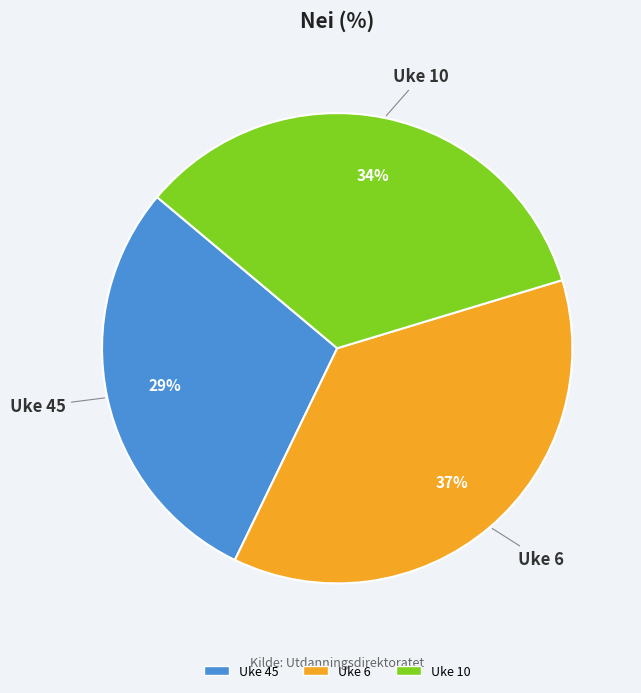

To the nearest percent, what is the combined percentage of Uke 6 and Uke 45?

66%